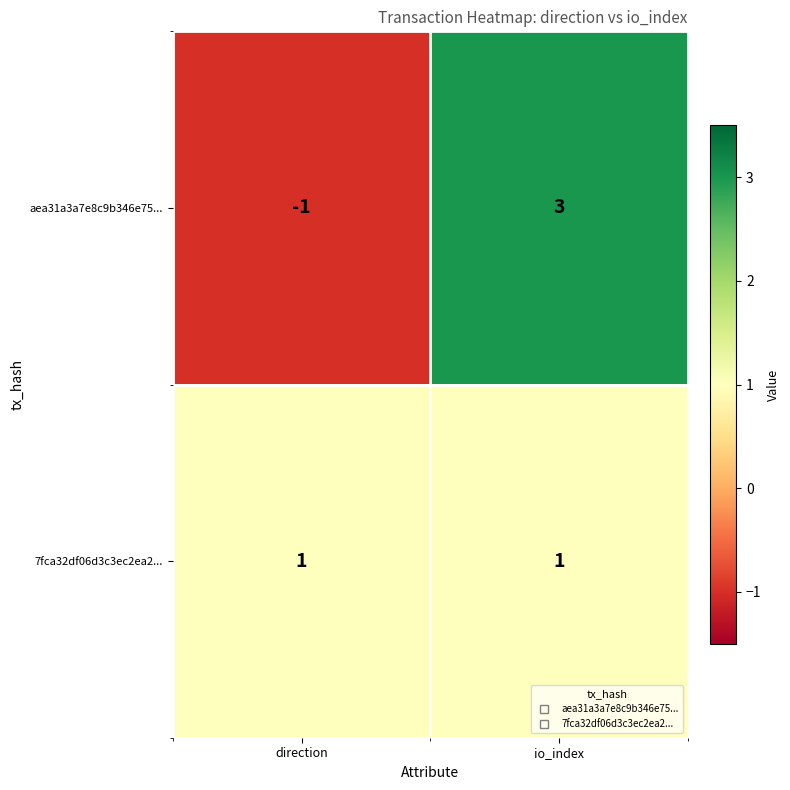

Rank the series by their maximum value, from highest to lowest.

aea31a3a7e8c9b346e75..., 7fca32df06d3c3ec2ea2...